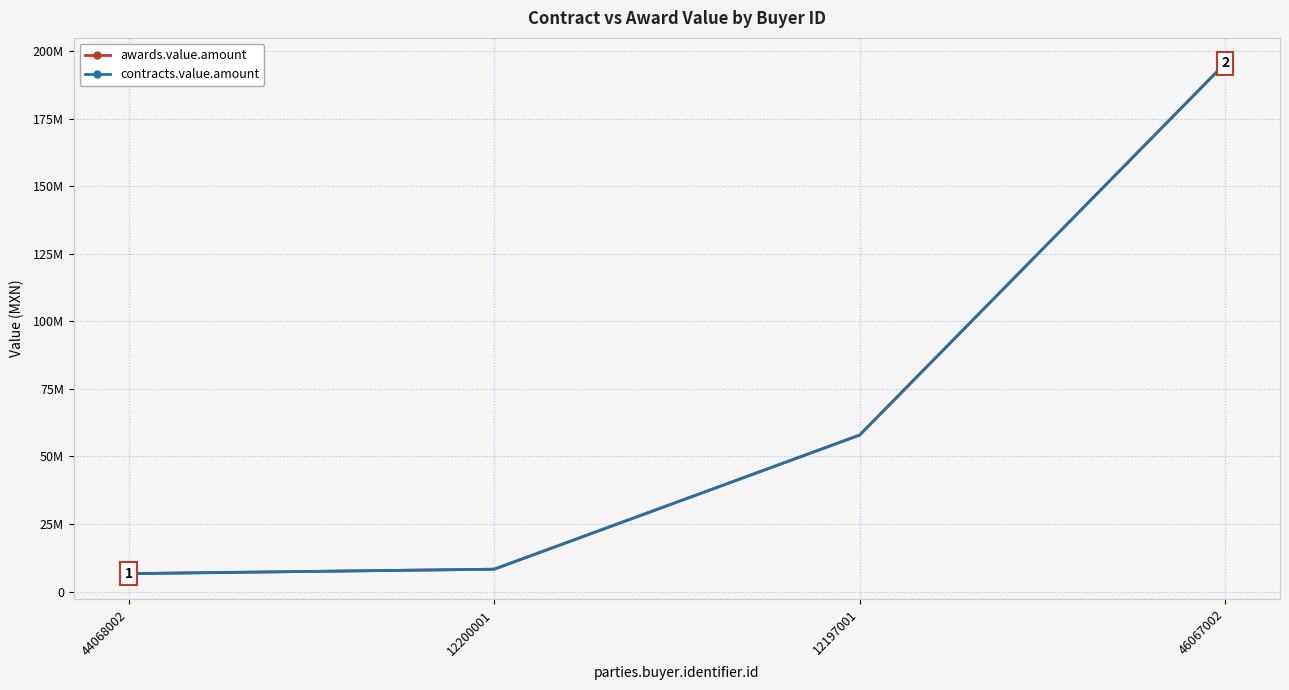

Is this an area chart (filled region under the line)?

No